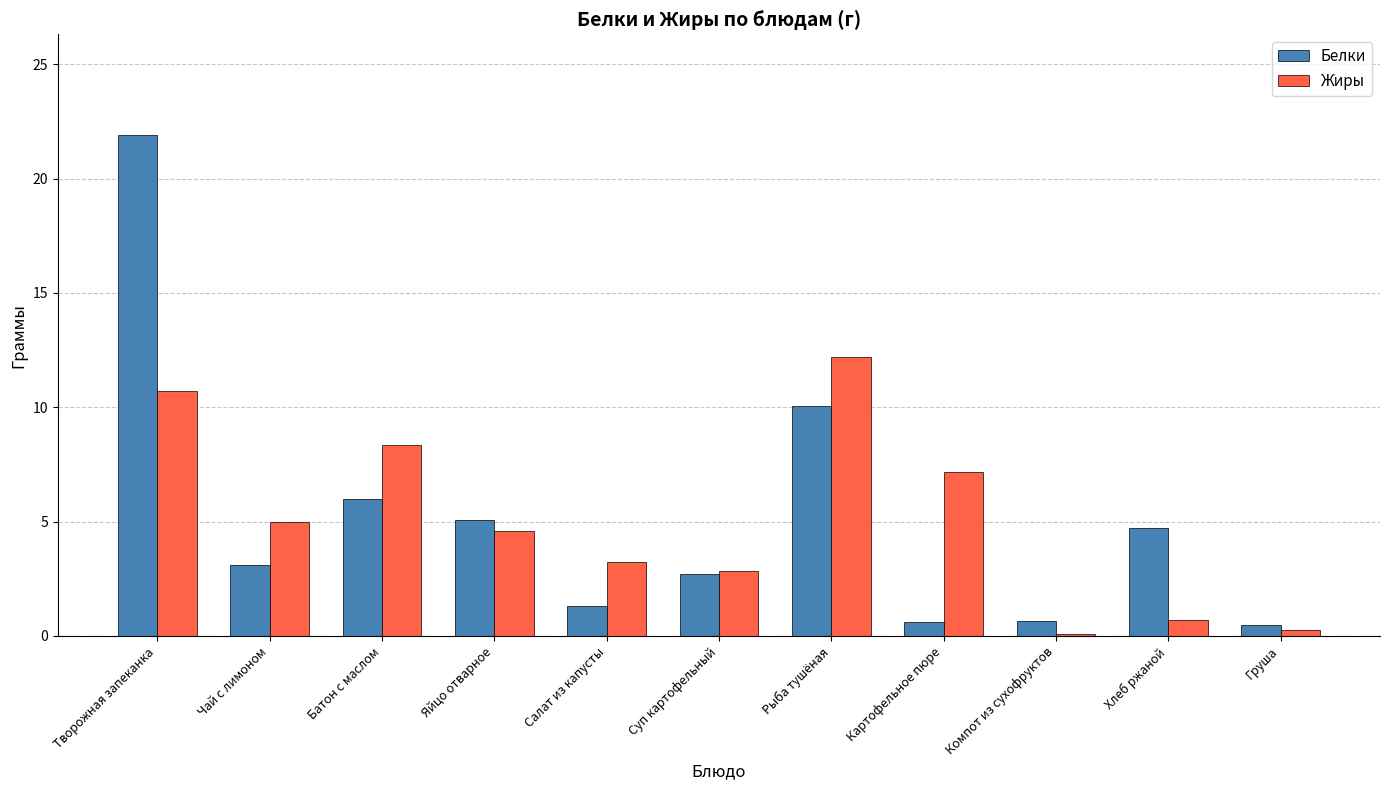

What is the total value across all series at Груша?

0.8